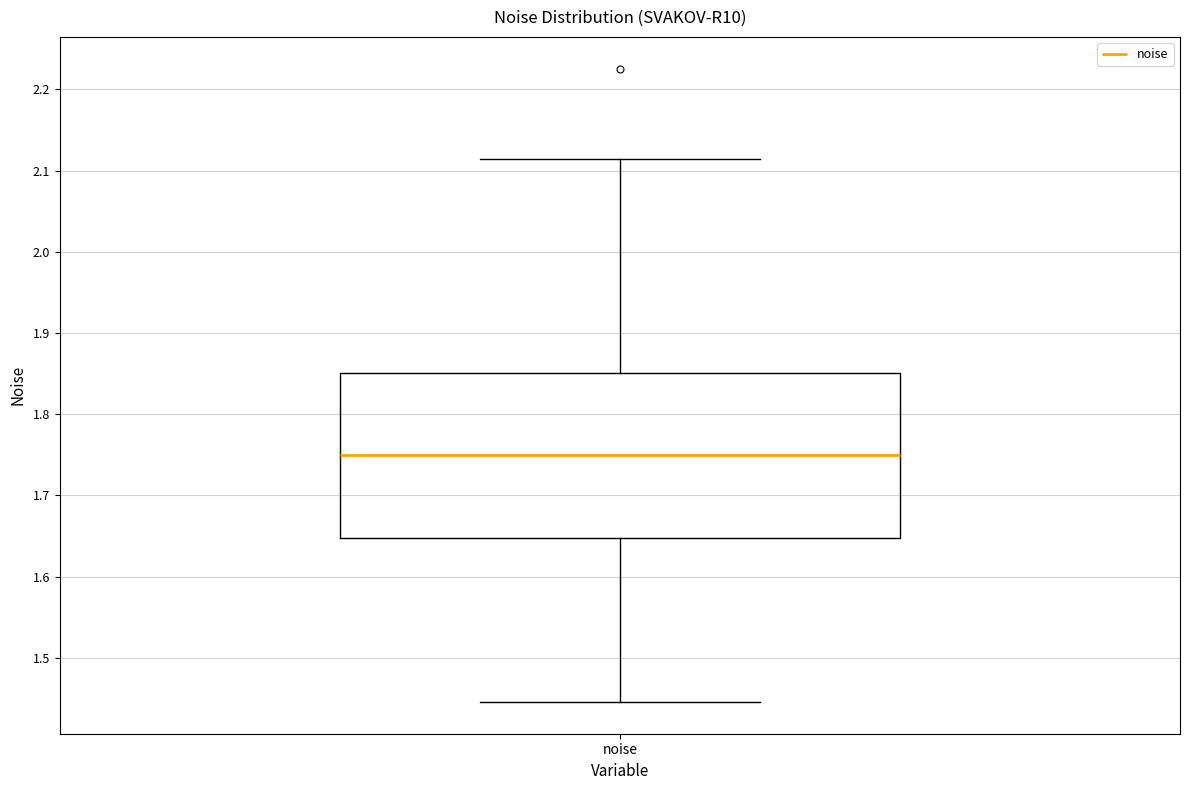

Read this box plot against the y-axis: the position of the median line, the range covered by the box, and the ends of both whiskers. The values are not printed on the chart, so give them approximately, as read against the axis.

median 1.75, box 1.65 to 1.85, whiskers 1.45 to 2.11